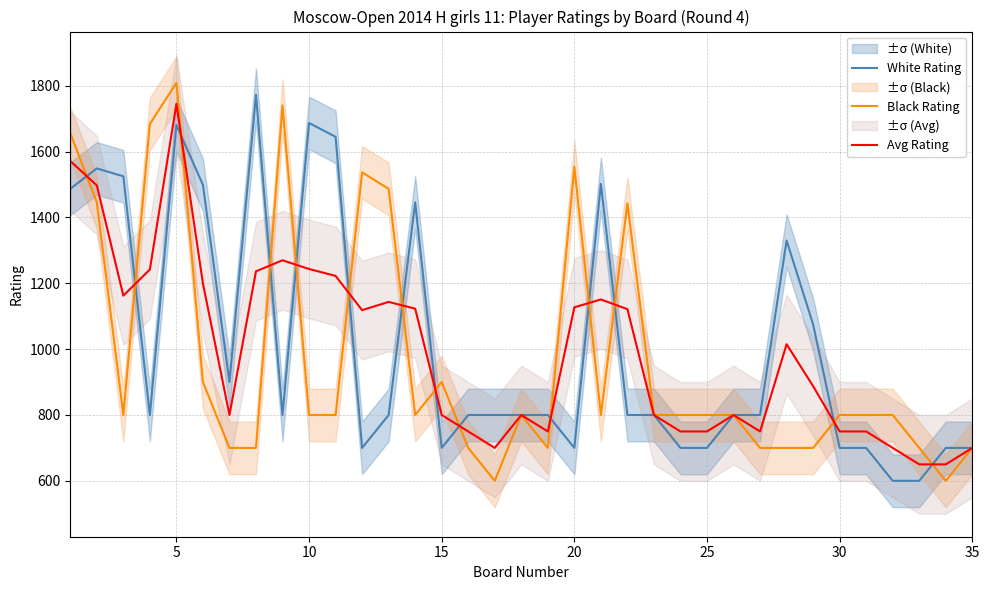

Rank the series by their maximum value, from highest to lowest.

Black Rating, White Rating, Avg Rating